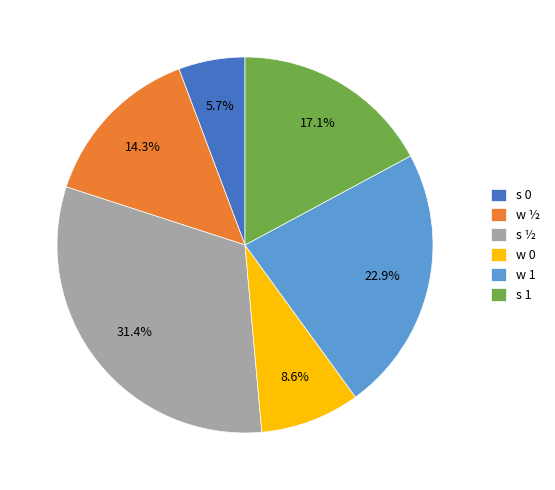

Rank the categories by value from highest to lowest.

s ½, w 1, s 1, w ½, w 0, s 0